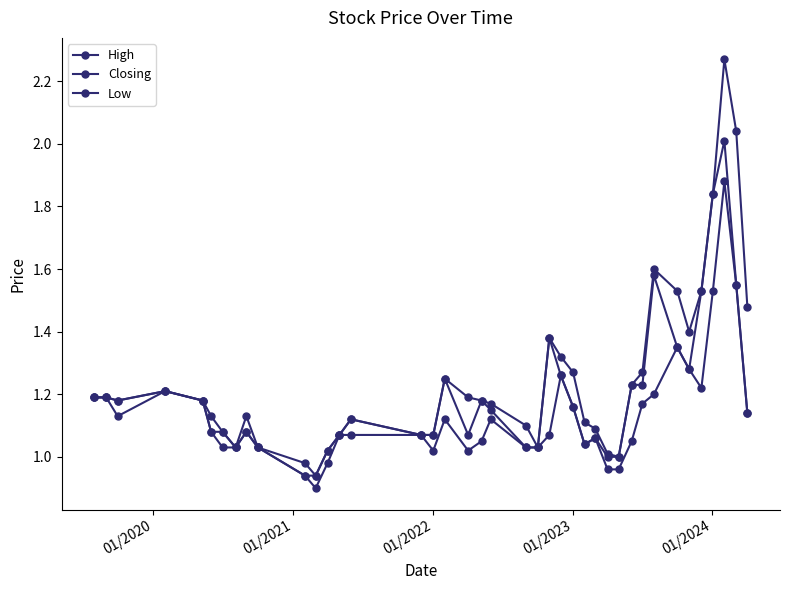

True or false: High and Low cross at least once.

False